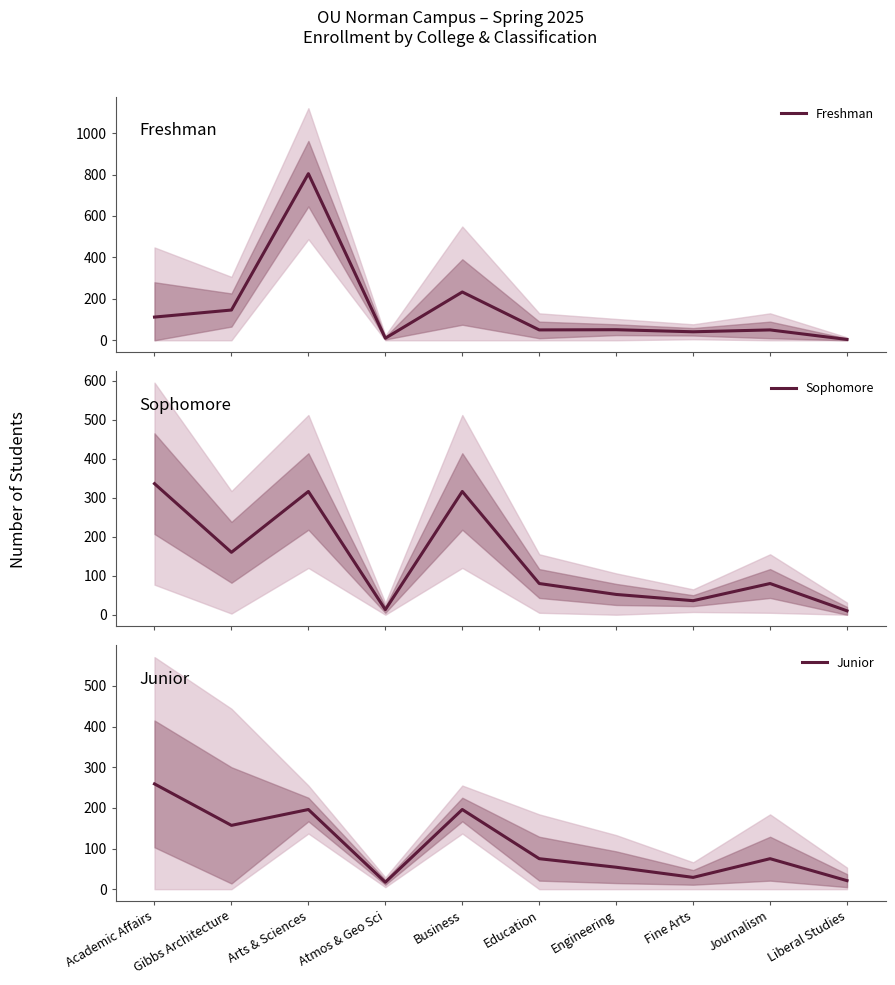

True or false: Freshman has more than 1 interior local peaks.

True